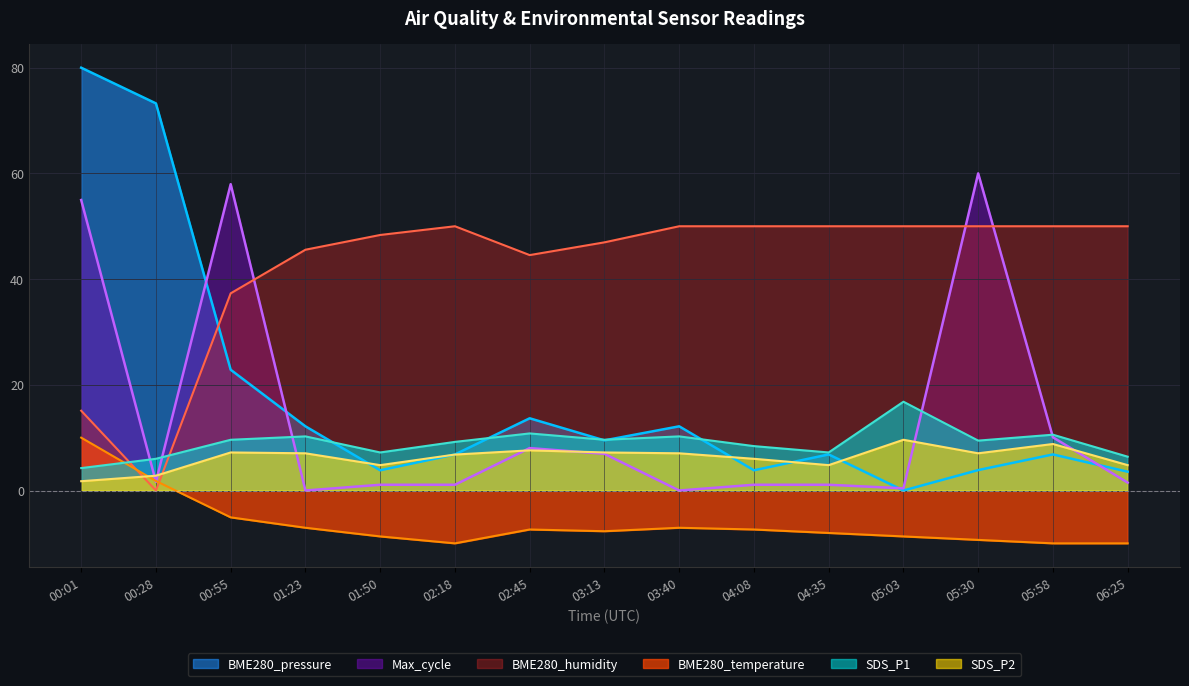

How many lines are shown in the chart?

6